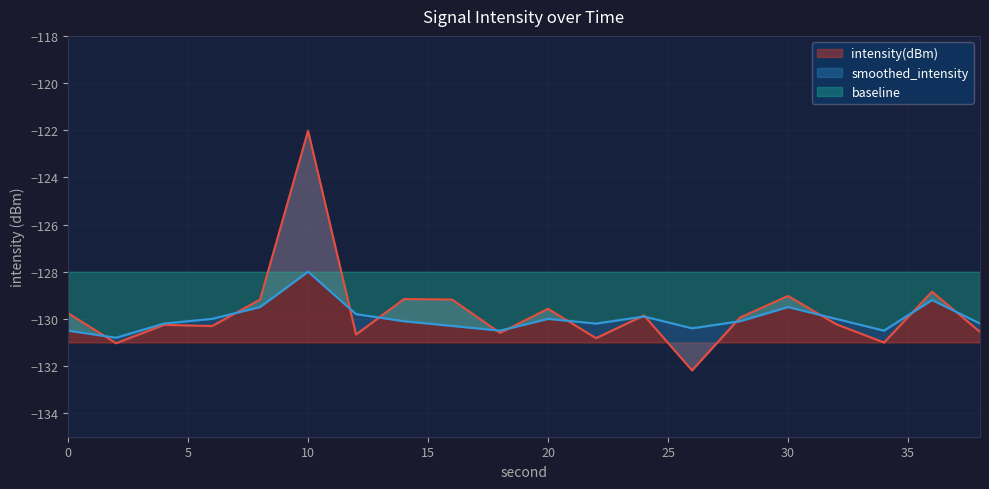

Between which two adjacent categories do smoothed_intensity and intensity(dBm) first intersect?

0 and 2